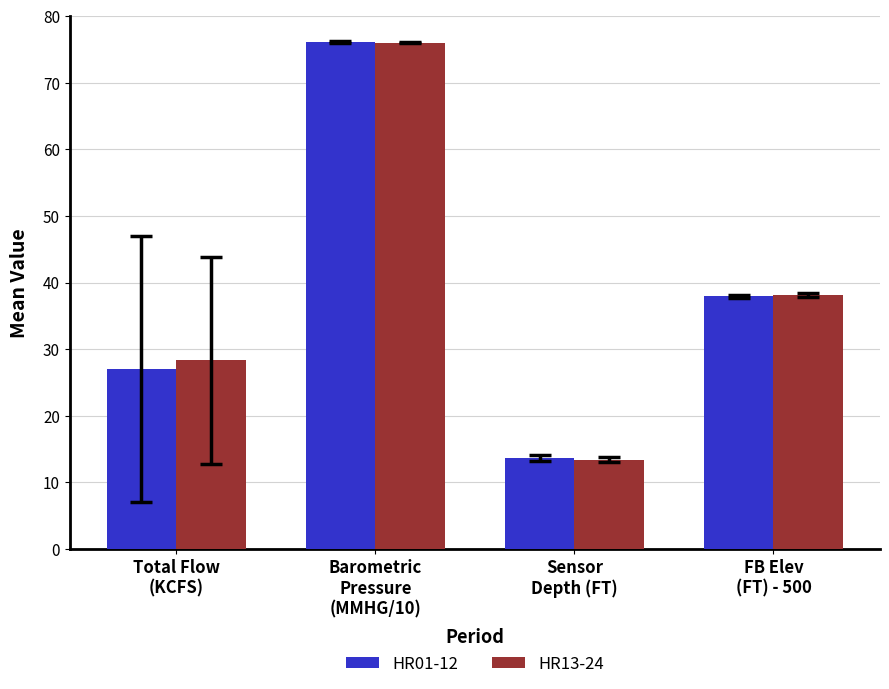

The HR01-12 series shows 37.9 at FB Elev
(FT) - 500. True or false?

True